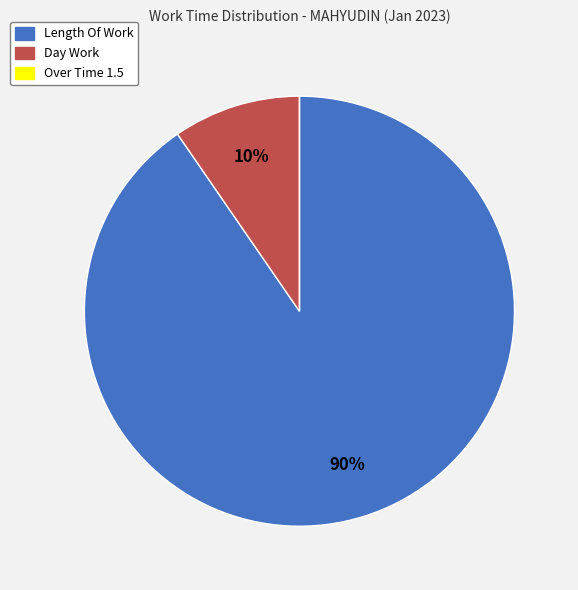

Combined, do Day Work and Length Of Work account for over 50%?

Yes